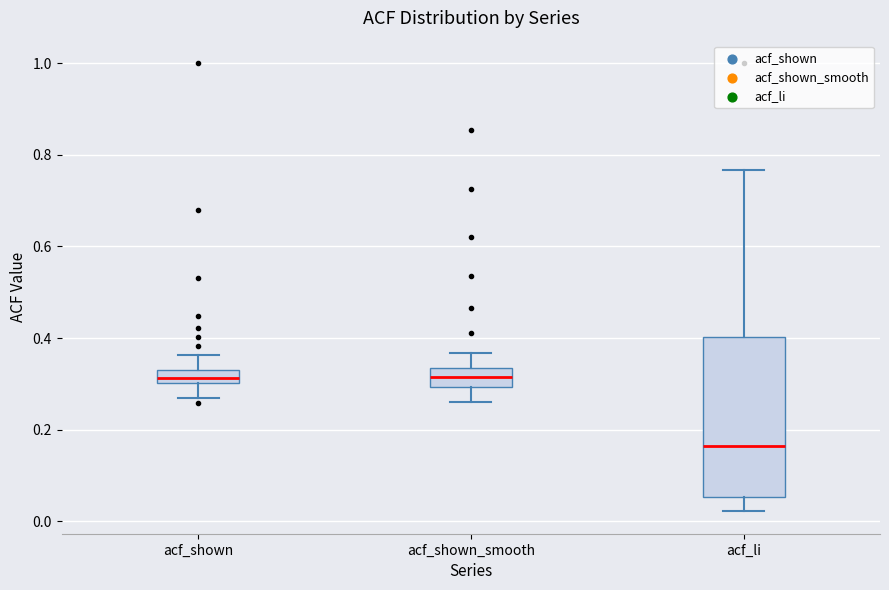

Which box is the tallest, from its lower edge to its upper edge?

acf_li